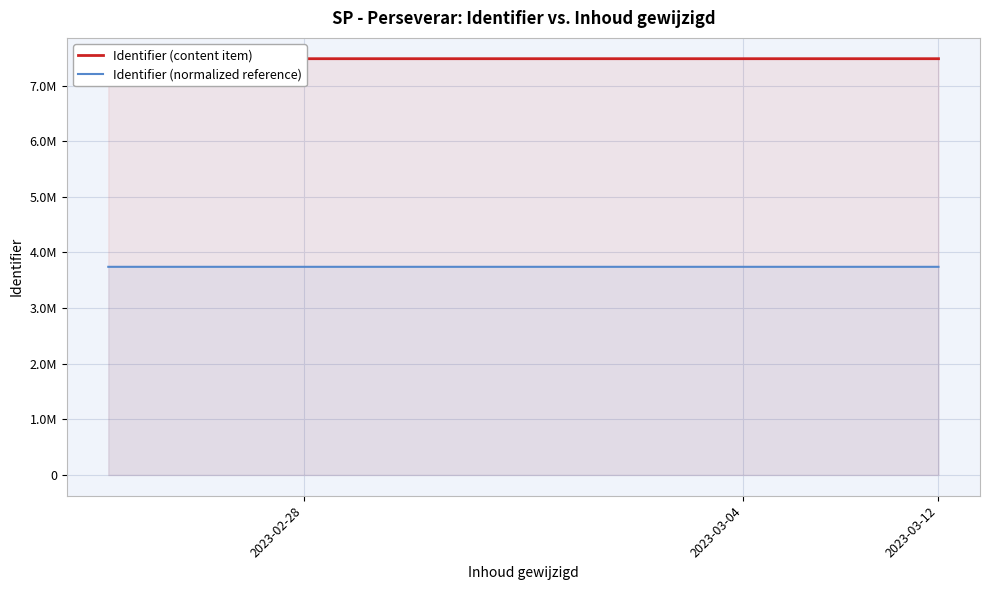

Does the chart display data point markers on the line(s)?

No